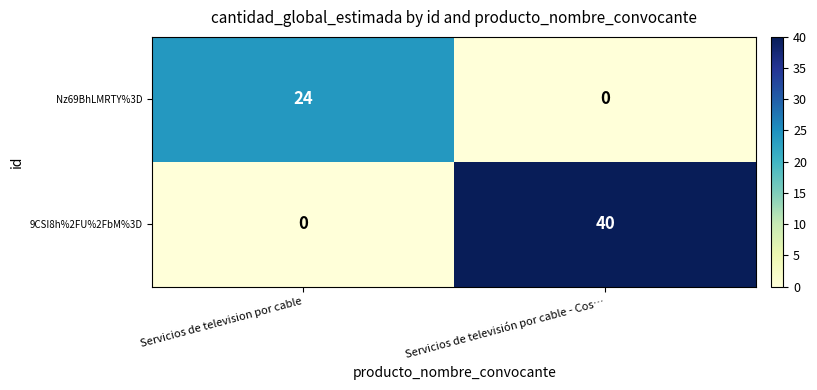

Is it true that 9CSI8h%2FU%2FbM%3D equals 71 at Servicios de televisión por cable - Cos…?

False